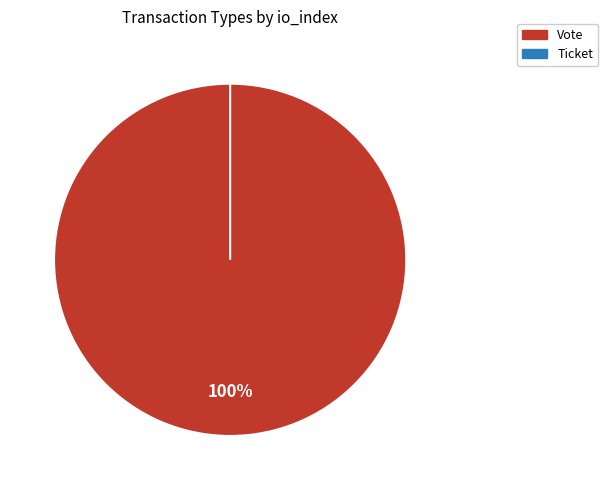

The Ticket slice represents 0% of the pie. True or false?

True